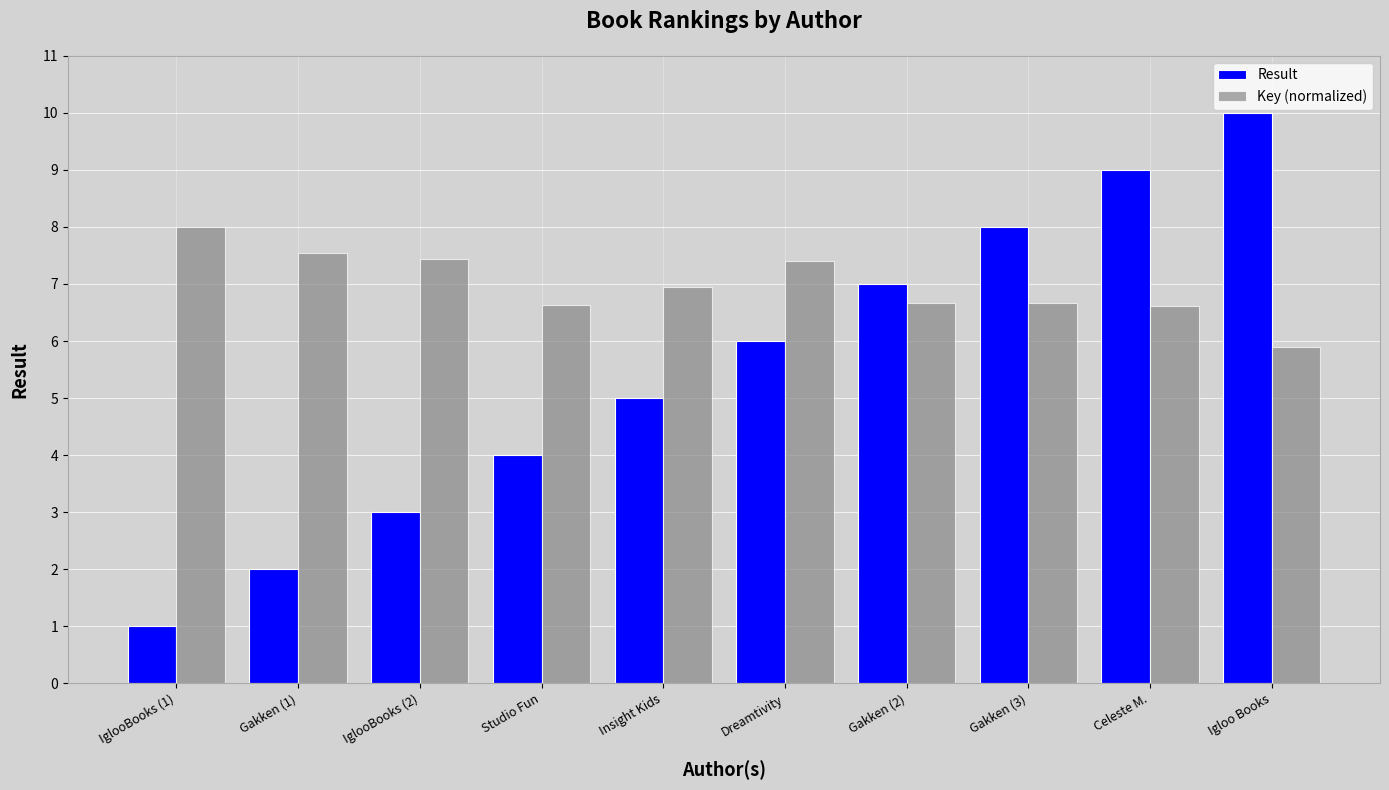

Is it true that Result equals 8.0 at Gakken (3)?

True